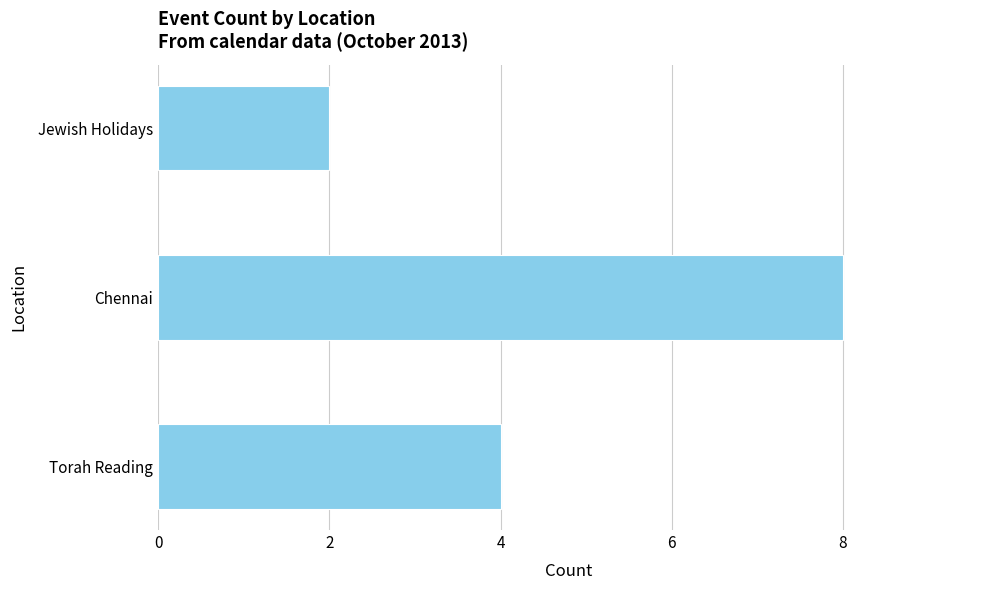

Reading top to bottom, list all the values displayed in this chart.

Jewish Holidays=2	Chennai=8	Torah Reading=4